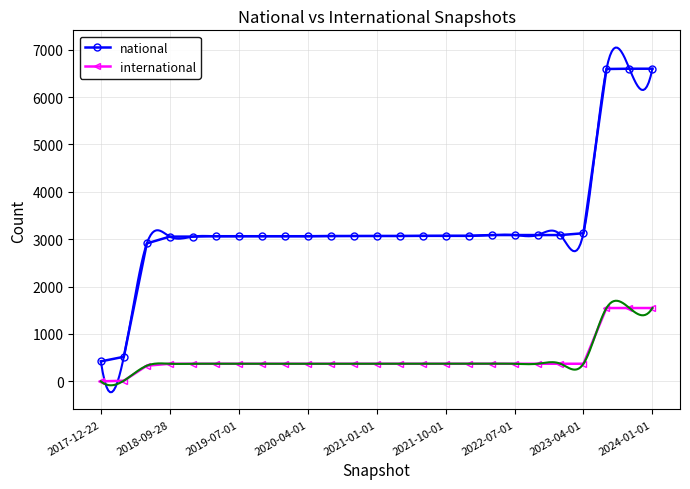

Reading right to left, list all the values displayed in this chart.

national: 6598	6598	6592	3126	3088	3088	3088	3088	3071	3071	3071	3068	3068	3068	3068	3063	3063	3063	3063	3063	3055	3055	2911	519	422
international: 1548	1548	1548	372	372	372	372	372	372	372	372	372	372	372	372	372	372	372	372	372	372	372	331	14	1